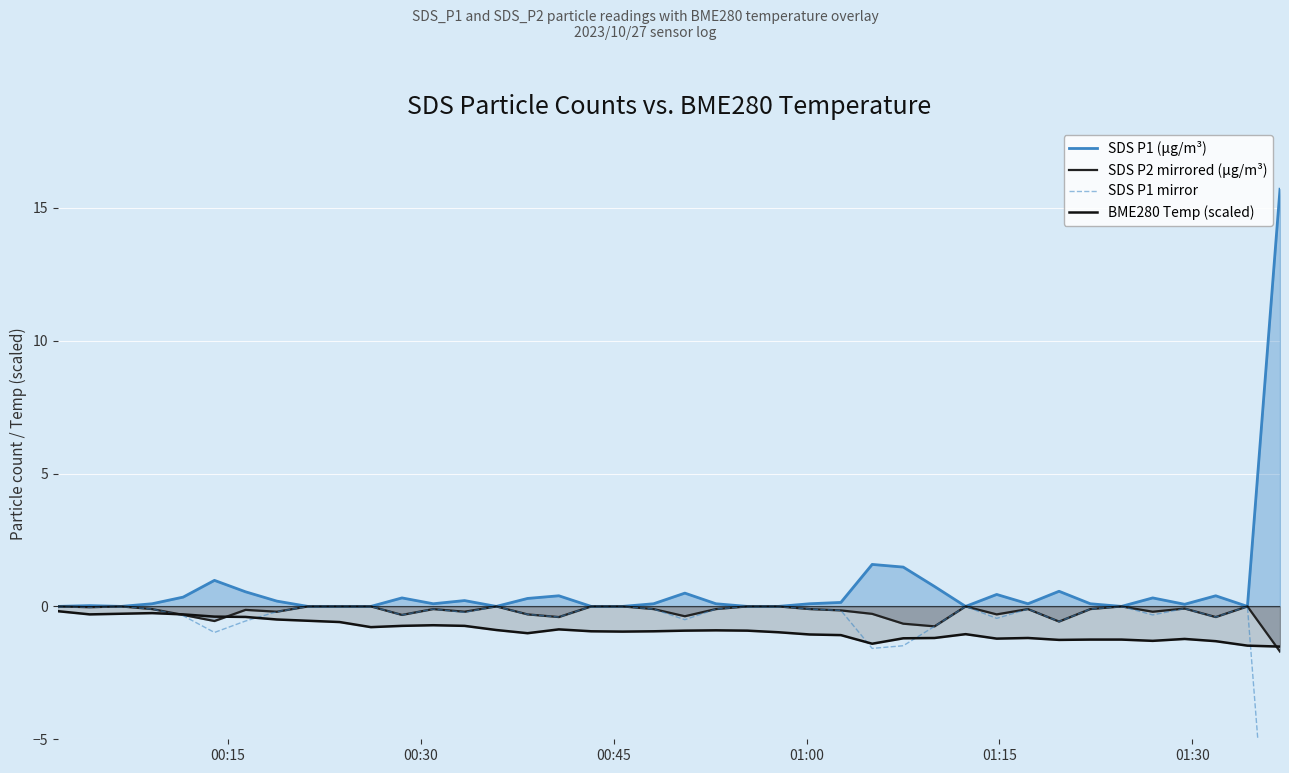

True or false: SDS P2 mirrored (µg/m³) and SDS P1 (µg/m³) intersect in this chart.

False